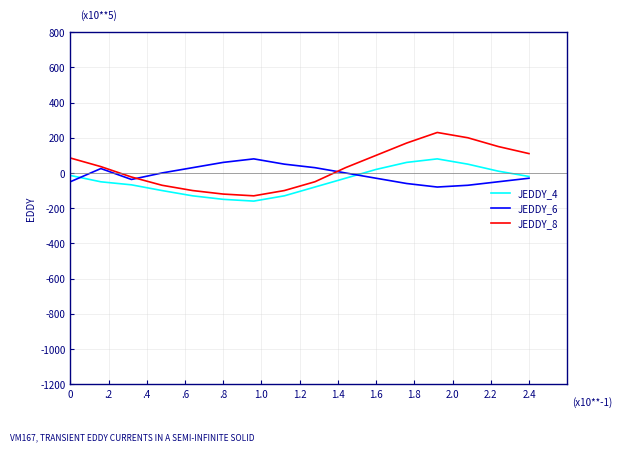

What is the minimum value shown in the chart?

-160.0